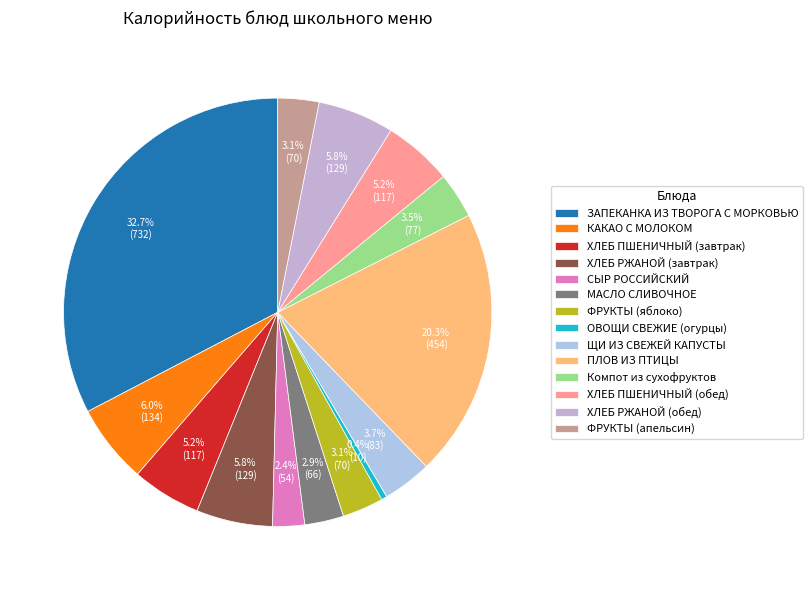

What percentage is the ФРУКТЫ (яблоко) slice, to the nearest percent?

3%